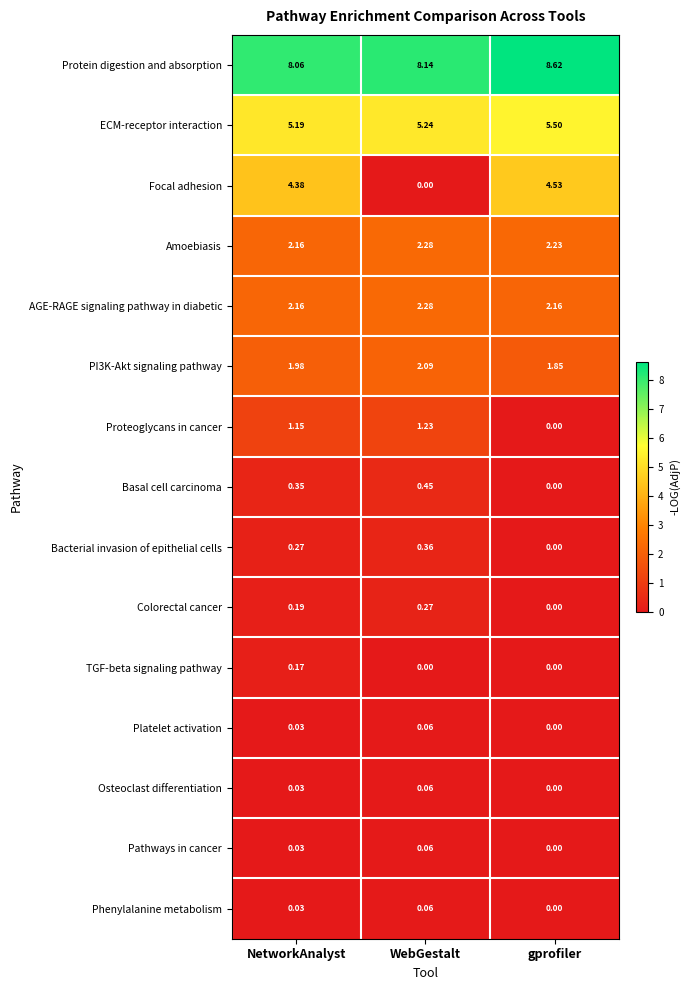

Where is Proteoglycans in cancer nearest to the value 0?

gprofiler